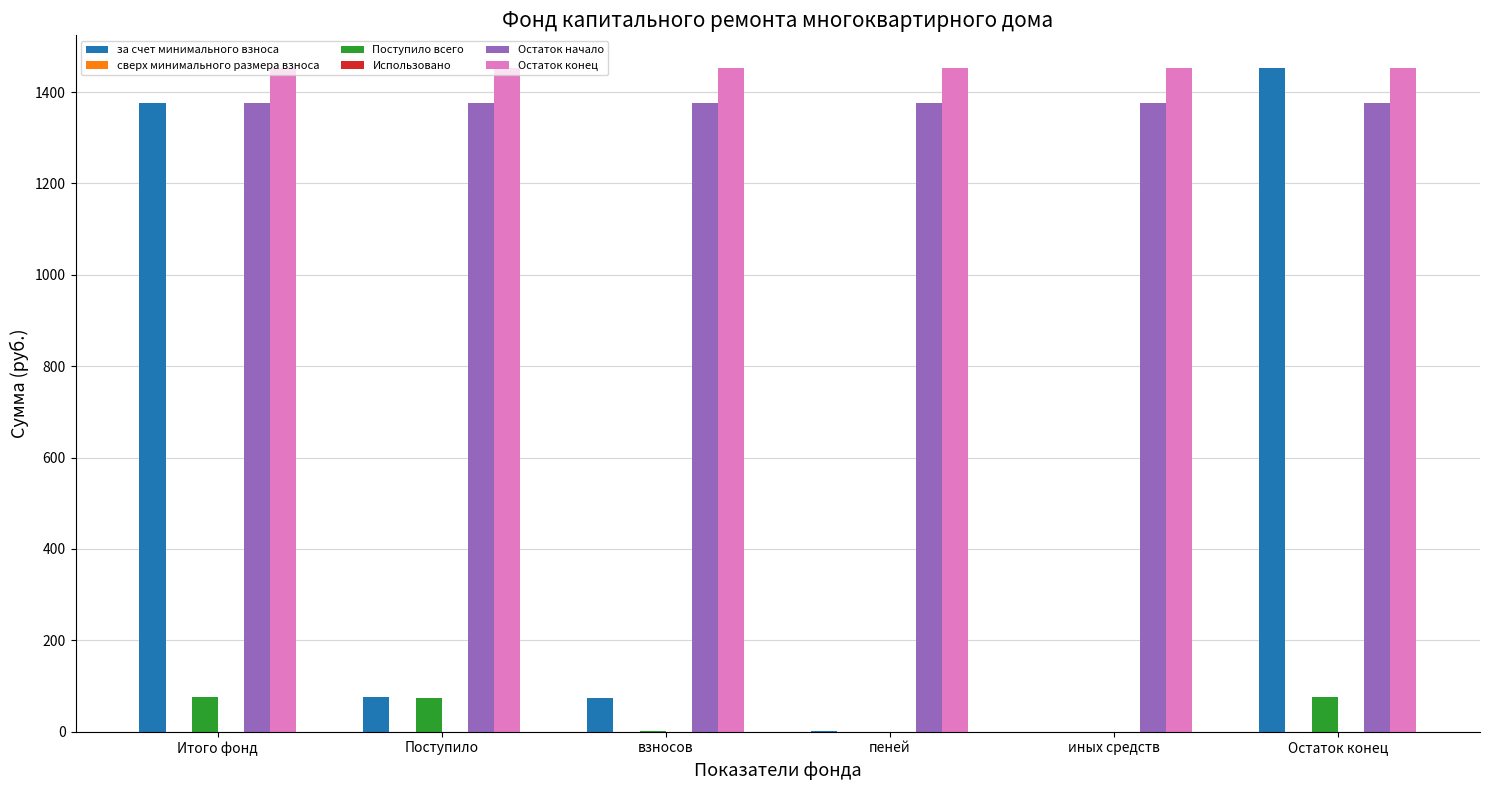

Which category has the highest value in the сверх минимального размера взноса series?

Итого фонд